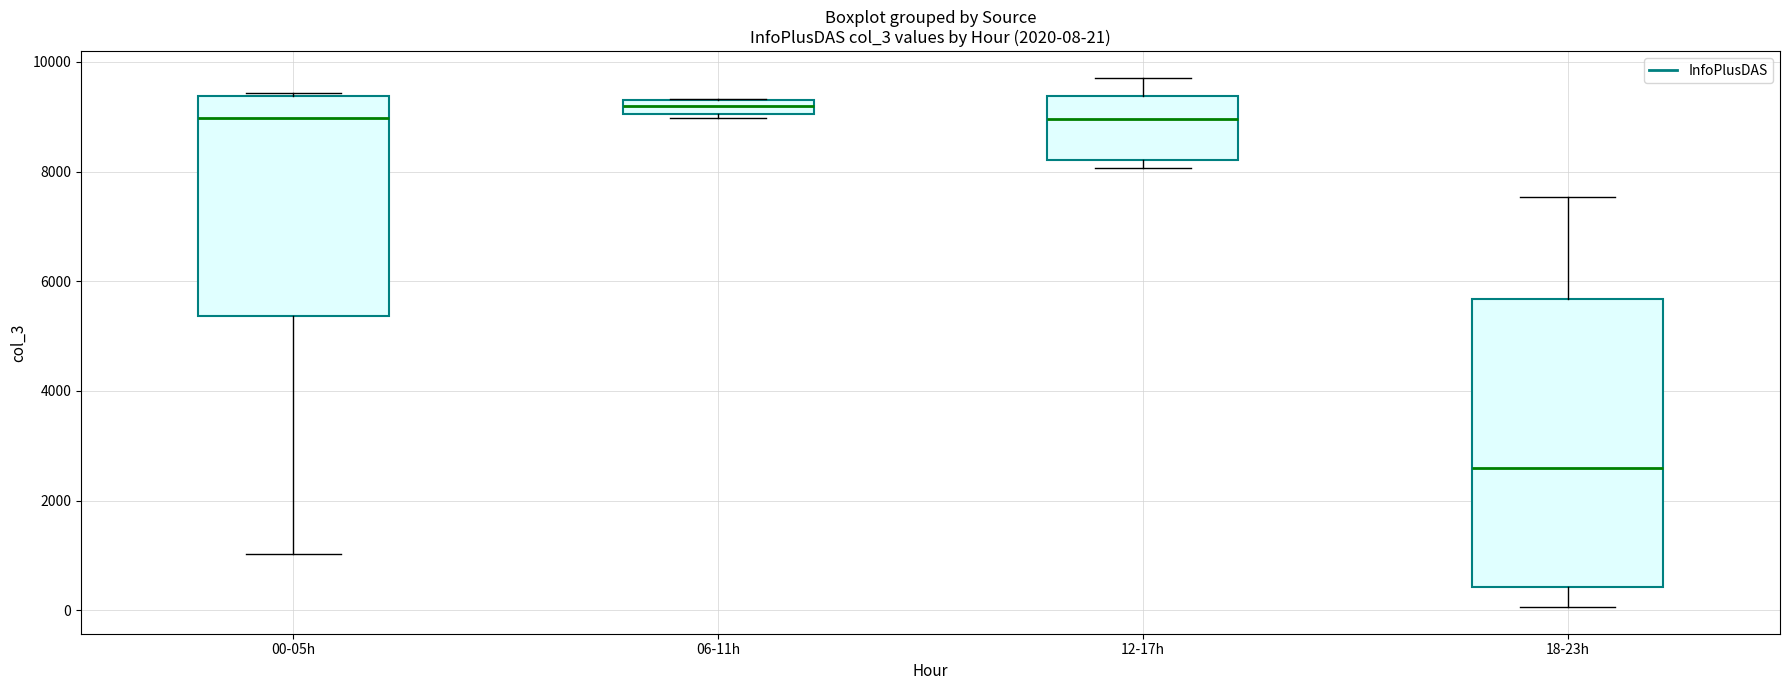

Which box has the lowest median line?

18-23h